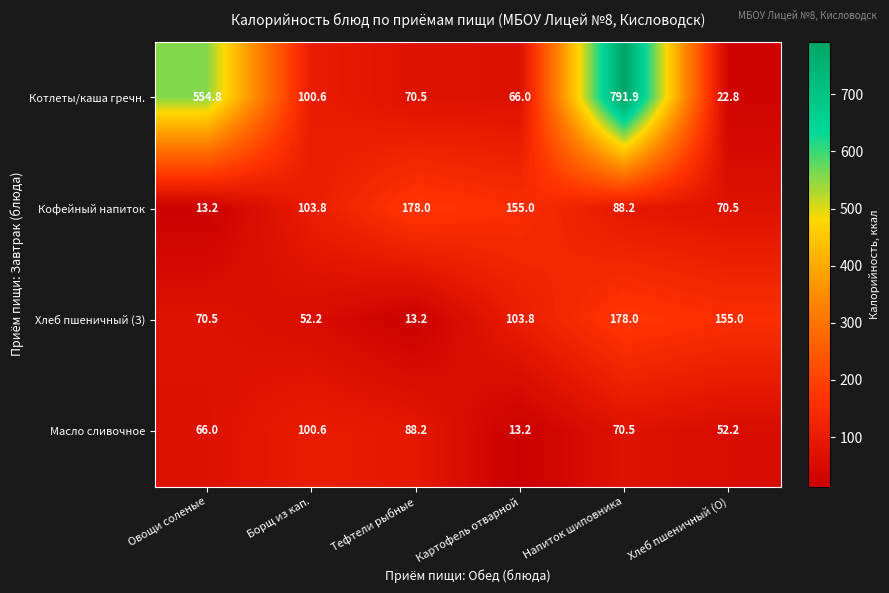

What is the total value across all series at Тефтели рыбные?

349.9